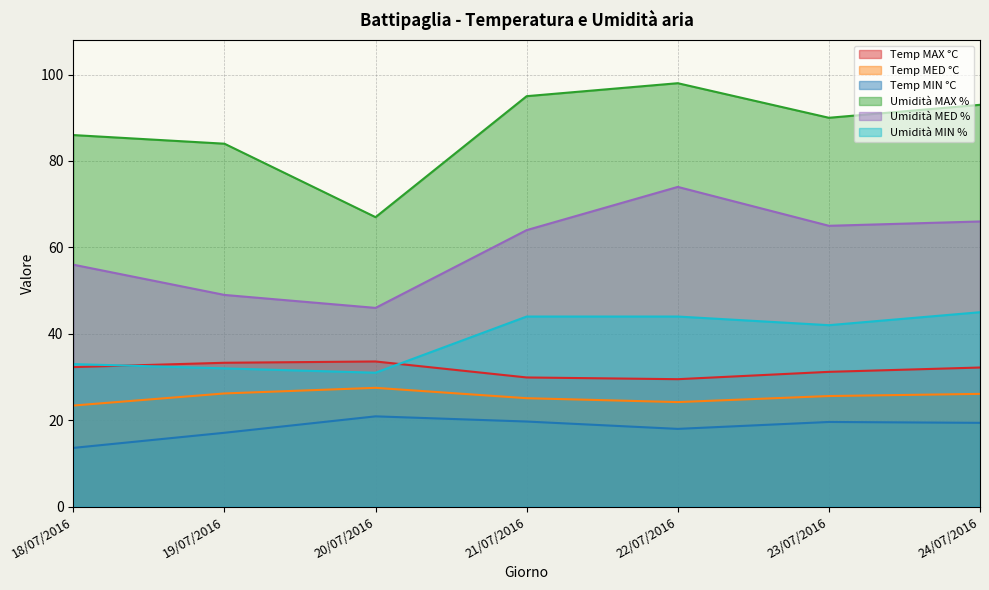

What is the average value of the Umidità MIN % series?

38.7